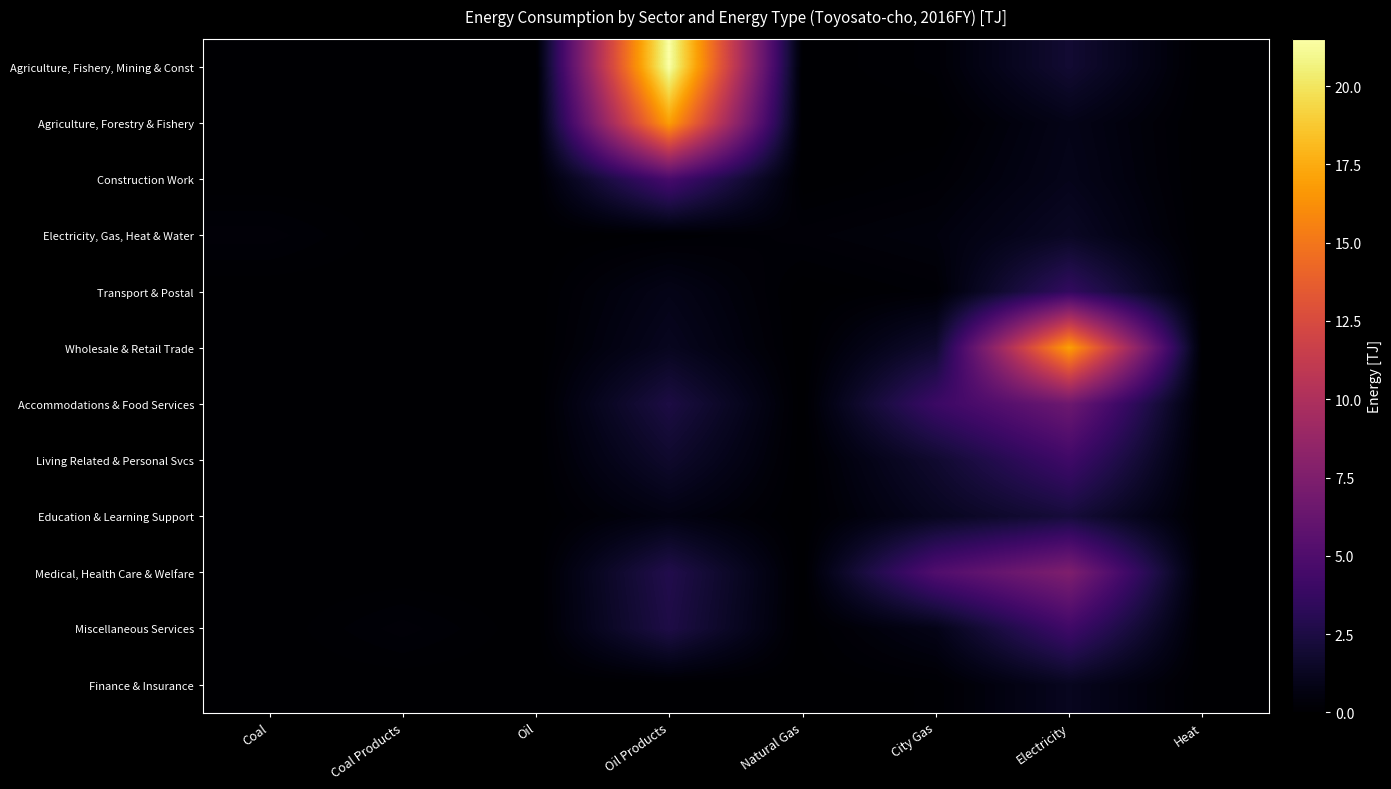

Reading right to left, extract all data points from this chart.

Agriculture, Fishery, Mining & Const: Heat=0.0	Electricity=1.9	City Gas=0.2	Natural Gas=0.0	Oil Products=21.5	Oil=0.0	Coal Products=0.0	Coal=0.0
Agriculture, Forestry & Fishery: Heat=0.0	Electricity=0.9	City Gas=0.0	Natural Gas=0.0	Oil Products=16.9	Oil=0.0	Coal Products=0.0	Coal=0.0
Construction Work: Heat=0.0	Electricity=1.0	City Gas=0.2	Natural Gas=0.0	Oil Products=4.6	Oil=0.0	Coal Products=0.0	Coal=0.0
Electricity, Gas, Heat & Water: Heat=0.0	Electricity=1.4	City Gas=0.5	Natural Gas=0.3	Oil Products=0.1	Oil=0.0	Coal Products=0.0	Coal=0.3
Transport & Postal: Heat=0.0	Electricity=3.6	City Gas=0.2	Natural Gas=0.0	Oil Products=0.9	Oil=0.0	Coal Products=0.0	Coal=0.0
Wholesale & Retail Trade: Heat=0.0	Electricity=17.0	City Gas=1.8	Natural Gas=0.0	Oil Products=1.2	Oil=0.0	Coal Products=0.0	Coal=0.0
Accommodations & Food Services: Heat=0.0	Electricity=6.6	City Gas=4.0	Natural Gas=0.0	Oil Products=2.5	Oil=0.0	Coal Products=0.0	Coal=0.0
Living Related & Personal Svcs: Heat=0.0	Electricity=4.2	City Gas=1.8	Natural Gas=0.0	Oil Products=1.7	Oil=0.0	Coal Products=0.0	Coal=0.0
Education & Learning Support: Heat=0.0	Electricity=2.2	City Gas=1.2	Natural Gas=0.0	Oil Products=0.7	Oil=0.0	Coal Products=0.0	Coal=0.0
Medical, Health Care & Welfare: Heat=0.0	Electricity=7.5	City Gas=5.1	Natural Gas=0.0	Oil Products=2.8	Oil=0.0	Coal Products=0.0	Coal=0.0
Miscellaneous Services: Heat=0.0	Electricity=4.2	City Gas=0.9	Natural Gas=0.0	Oil Products=2.6	Oil=0.0	Coal Products=0.3	Coal=0.0
Finance & Insurance: Heat=0.0	Electricity=1.2	City Gas=0.1	Natural Gas=0.0	Oil Products=0.0	Oil=0.0	Coal Products=0.0	Coal=0.0